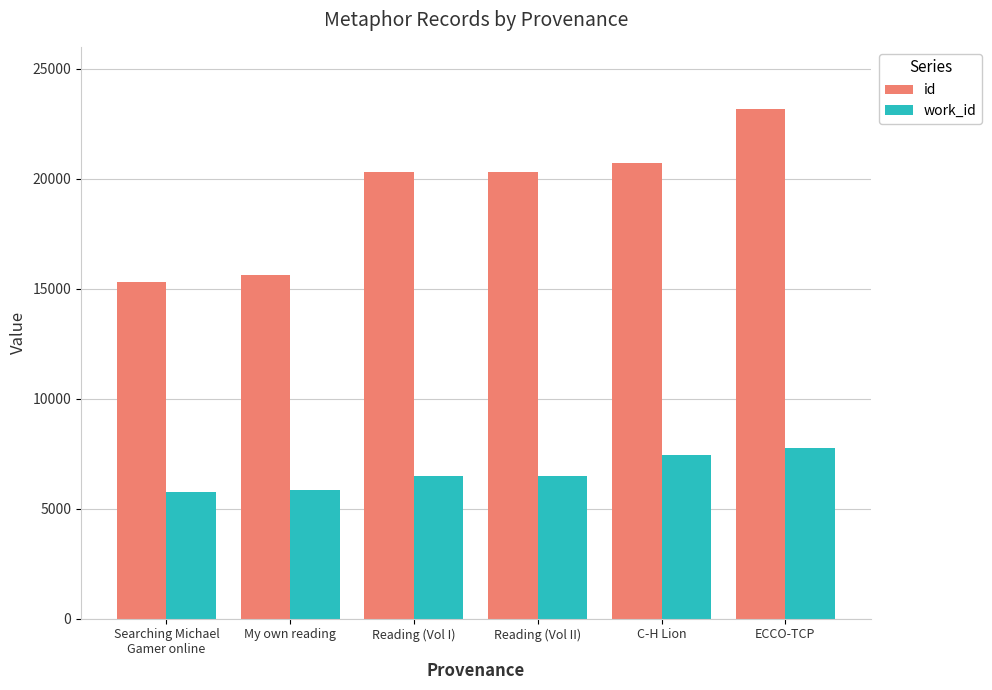

The work_id series shows 6506 at Reading (Vol II). True or false?

True